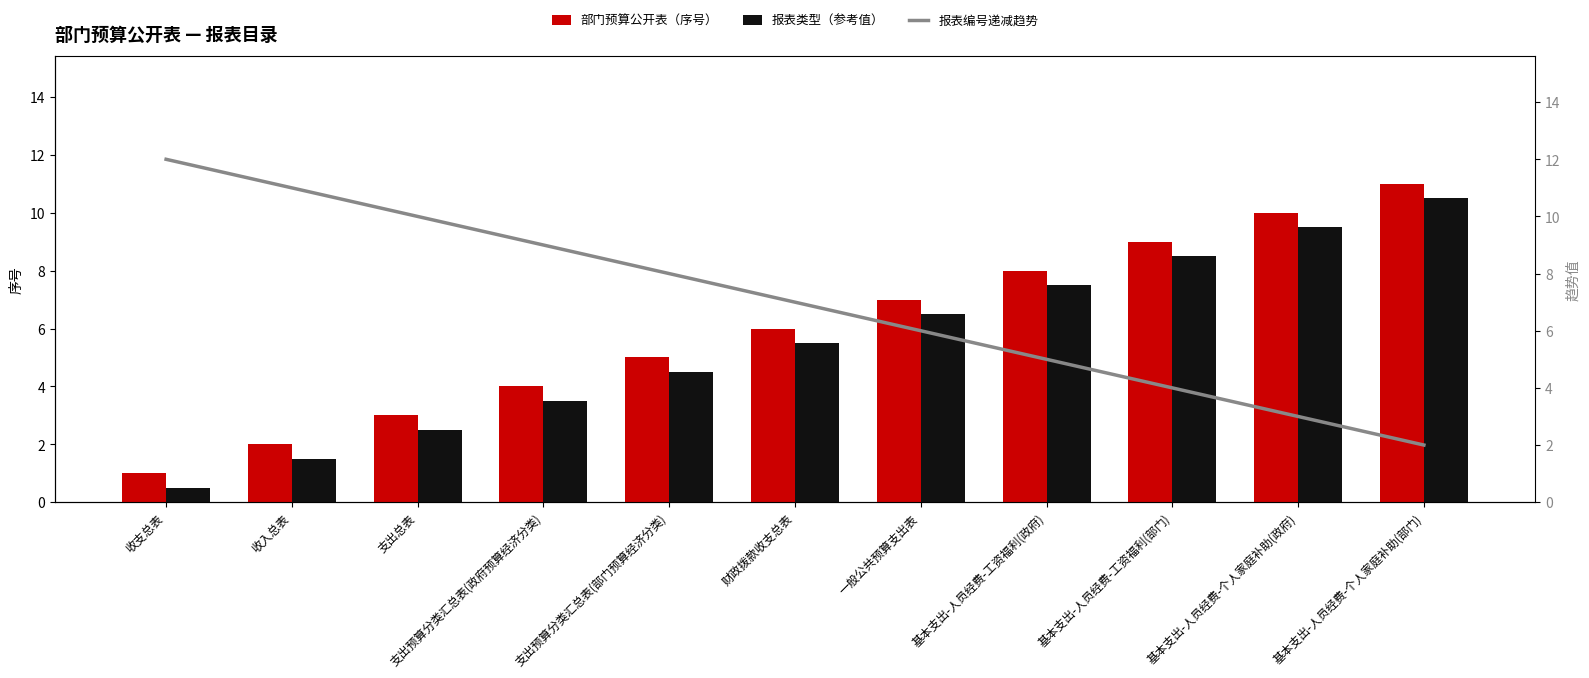

True or false: 部门预算公开表（序号） has a value of 7.0 at 支出预算分类汇总表(部门预算经济分类).

False